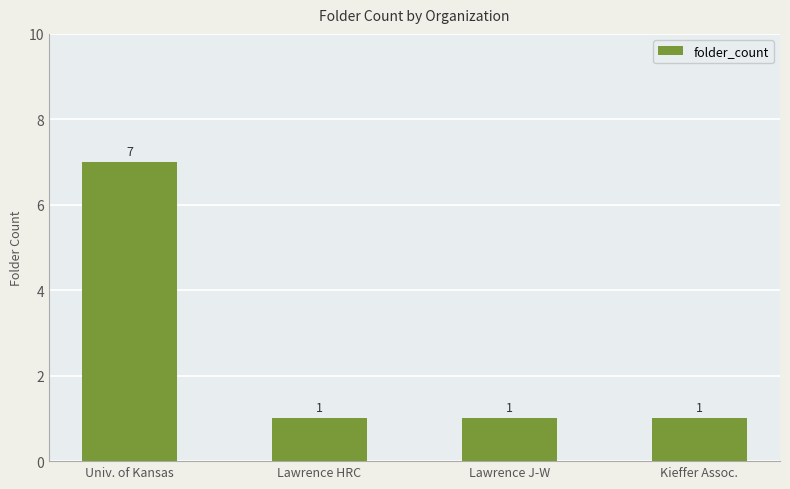

How many values are between 1 and 7?

4